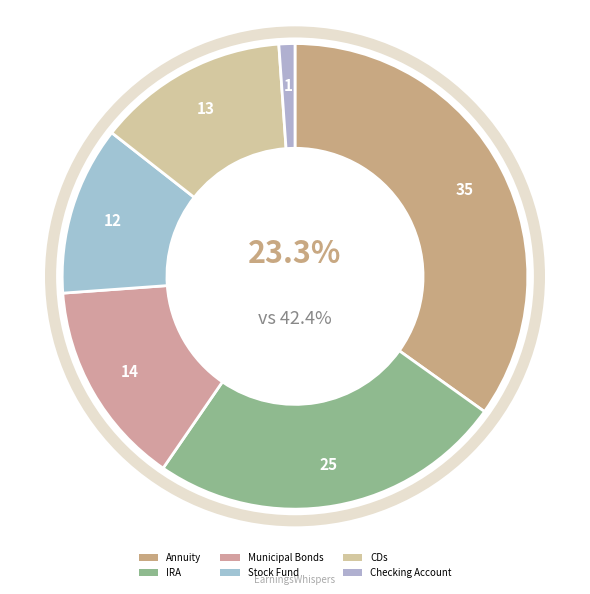

To the nearest percent, what is the combined percentage of CDs and IRA?

38%